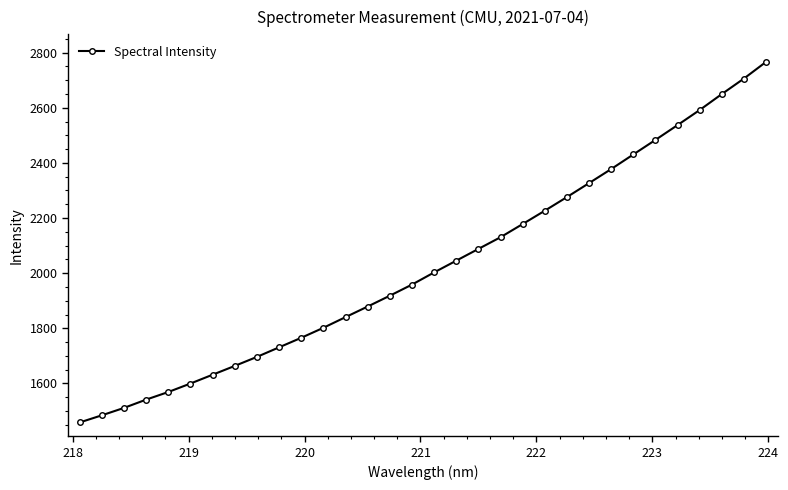

What is the value of the 11th point from the left?

1765.6